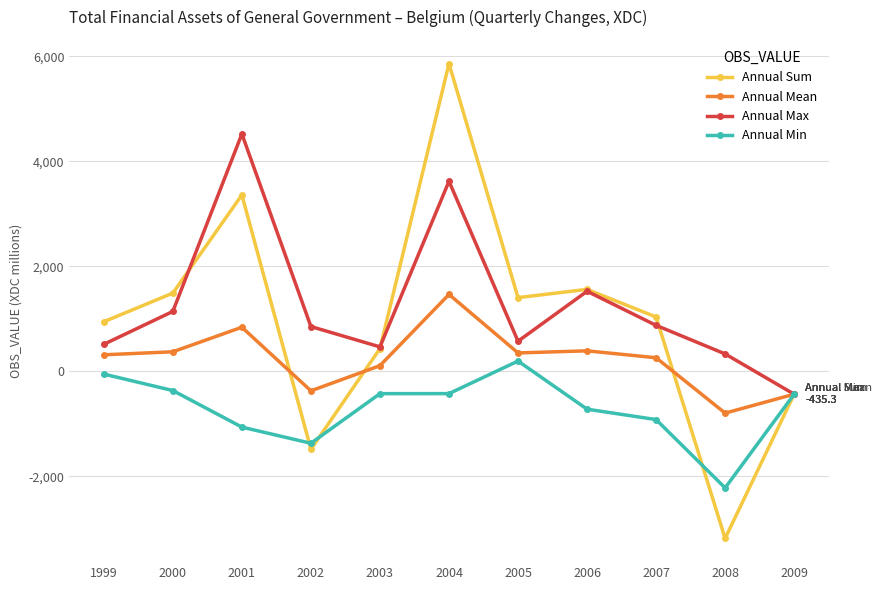

What is the total value across all series at 2002?

-2372.7